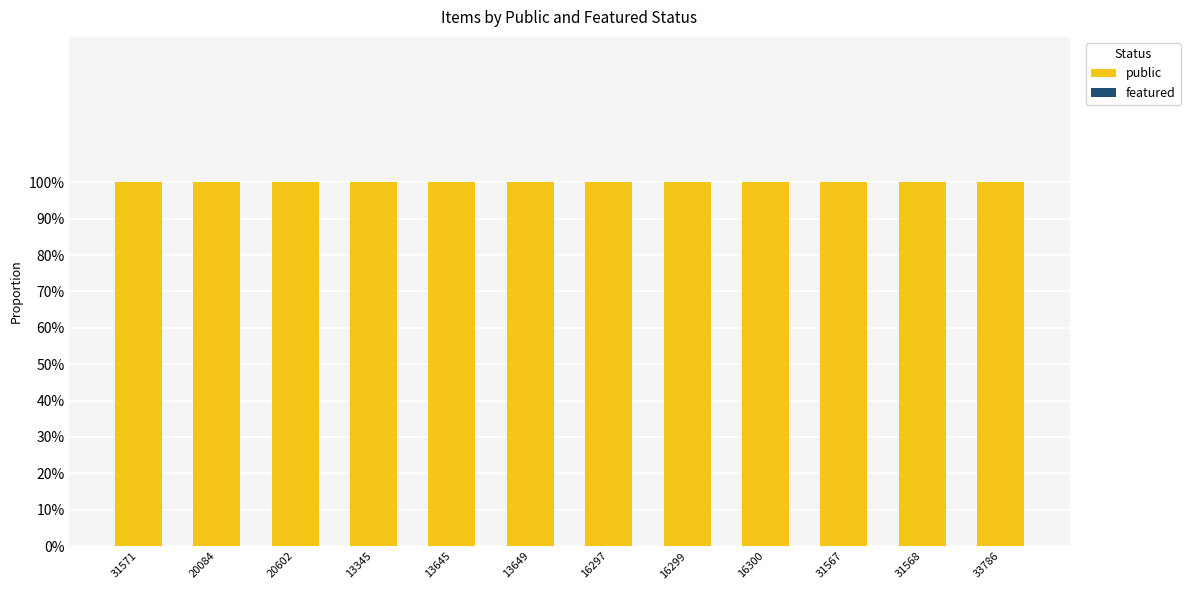

What is the greatest value displayed?

1